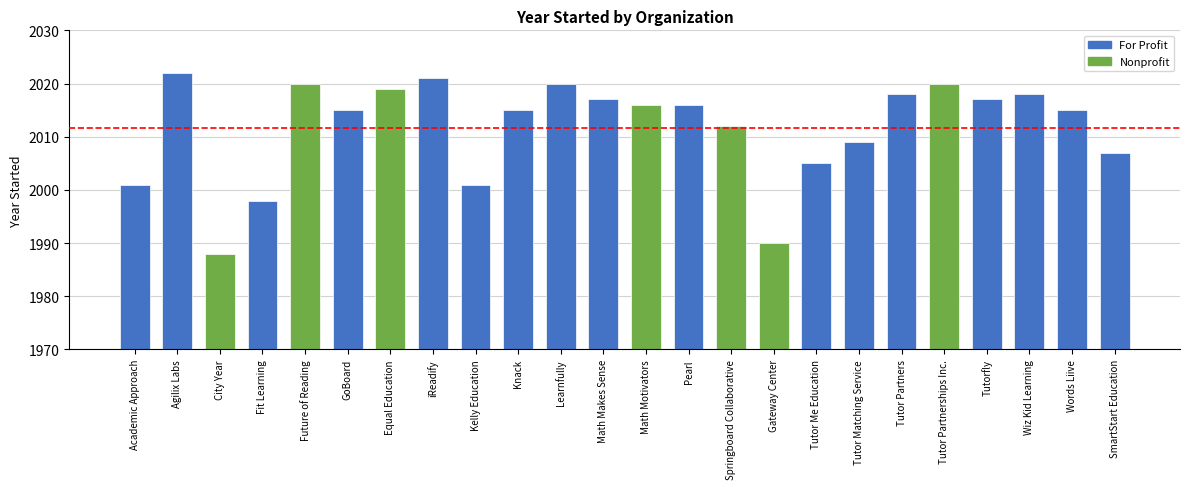

What is the difference between the second highest and second lowest values?

31